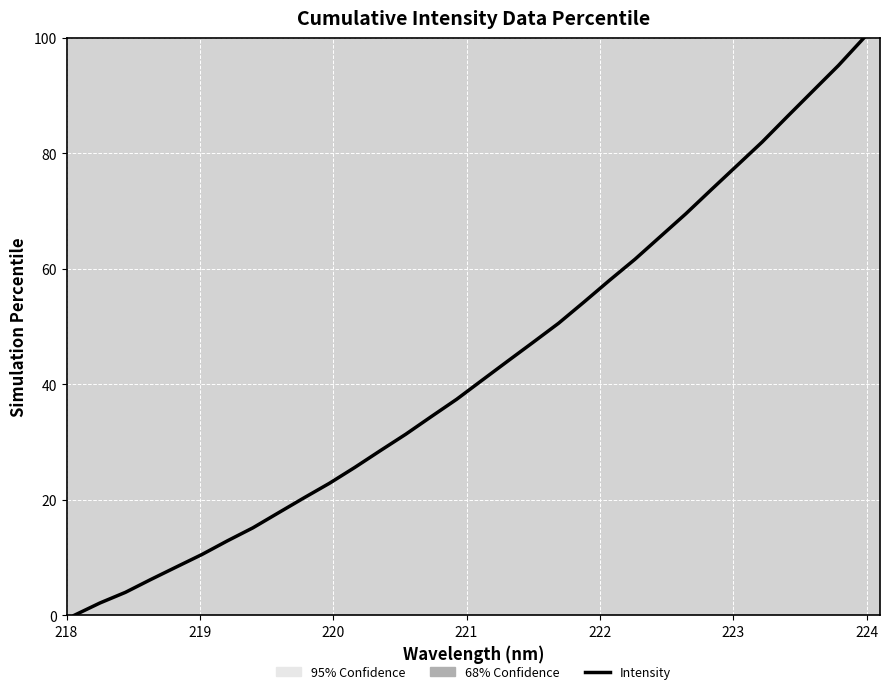

What is the greatest value displayed?

100.0